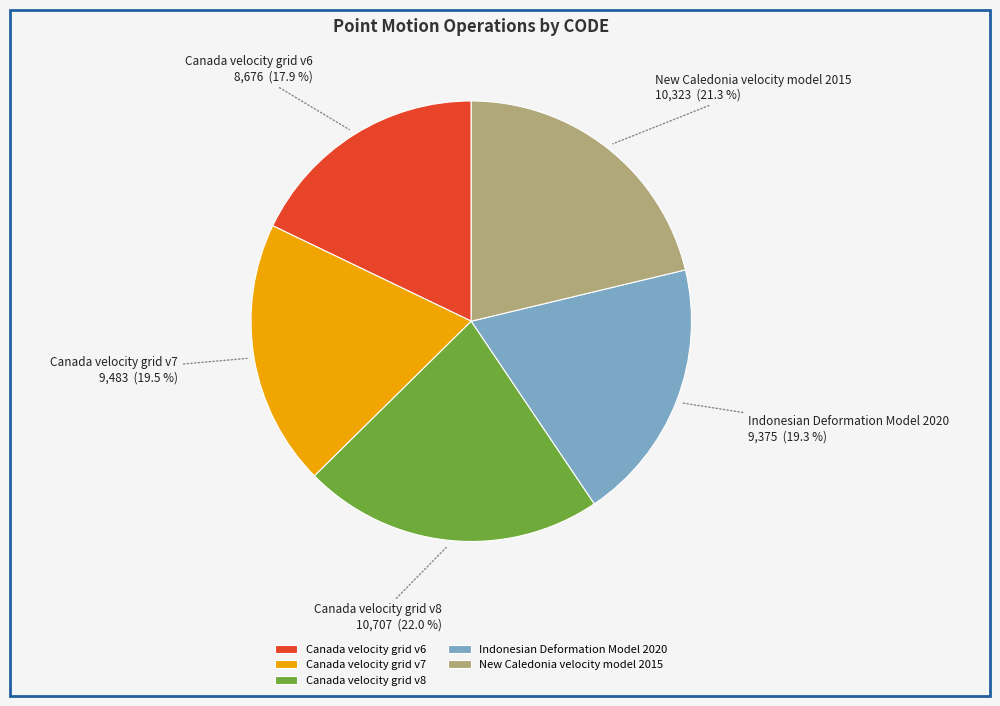

Between Canada velocity grid v7 and Canada velocity grid v8, which is larger?

Canada velocity grid v8